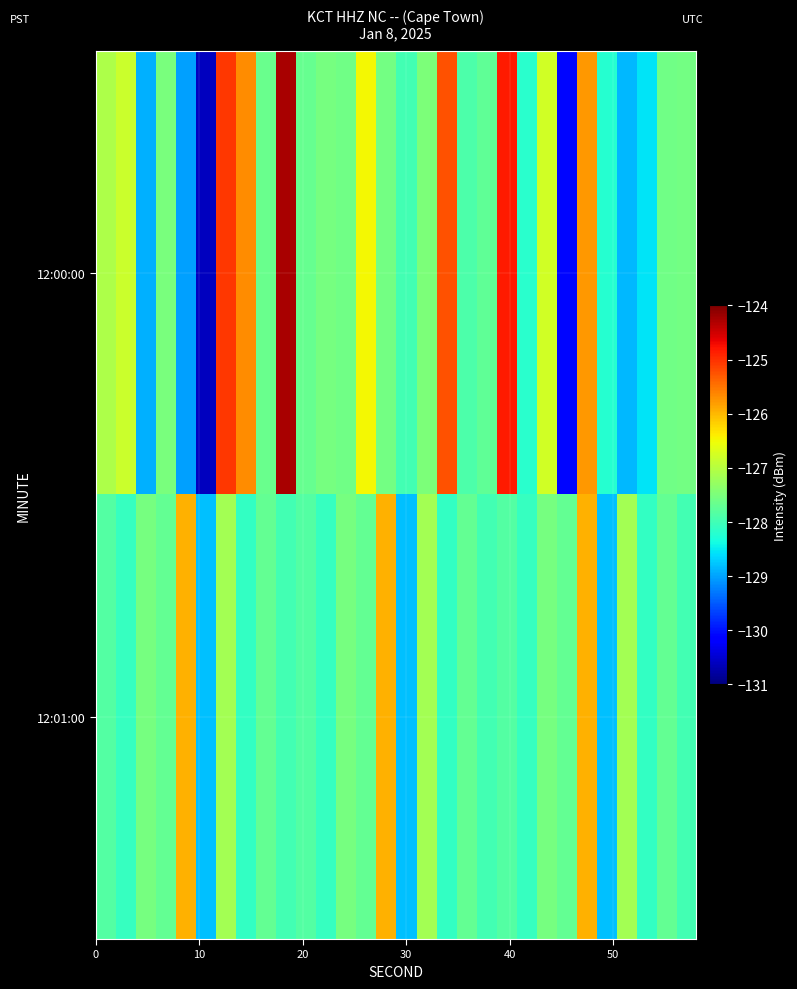

List the series in order of their peak value, lowest first.

12:01:00, 12:00:00